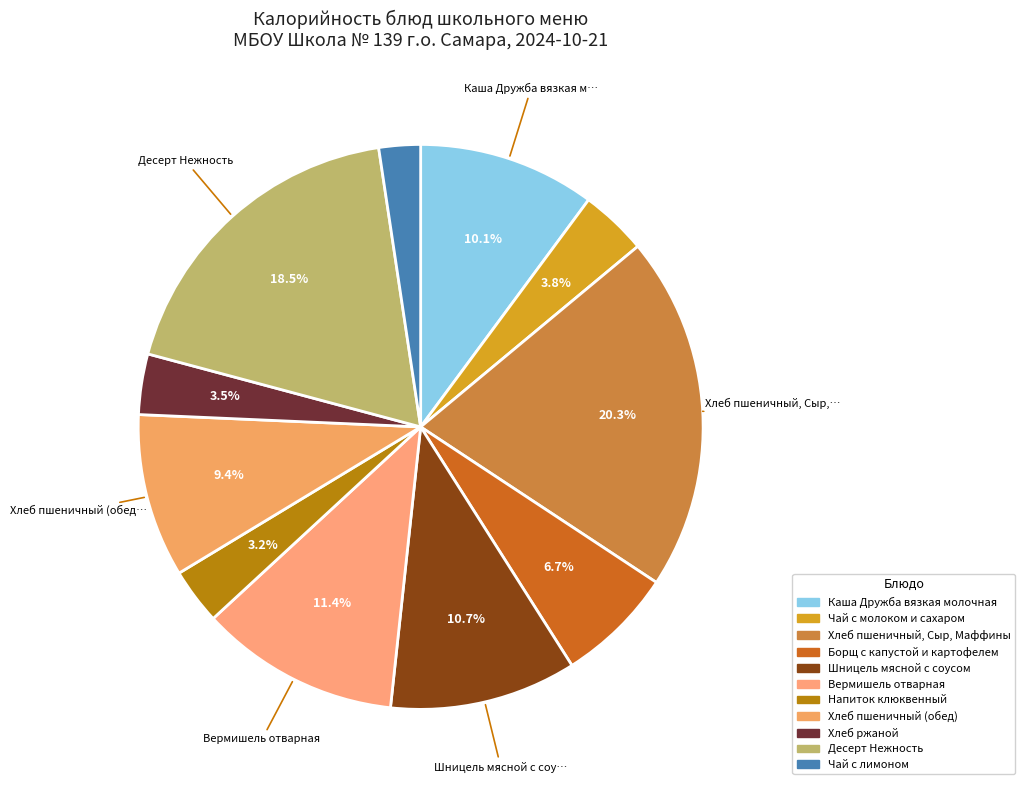

How many segments does this pie chart have?

11